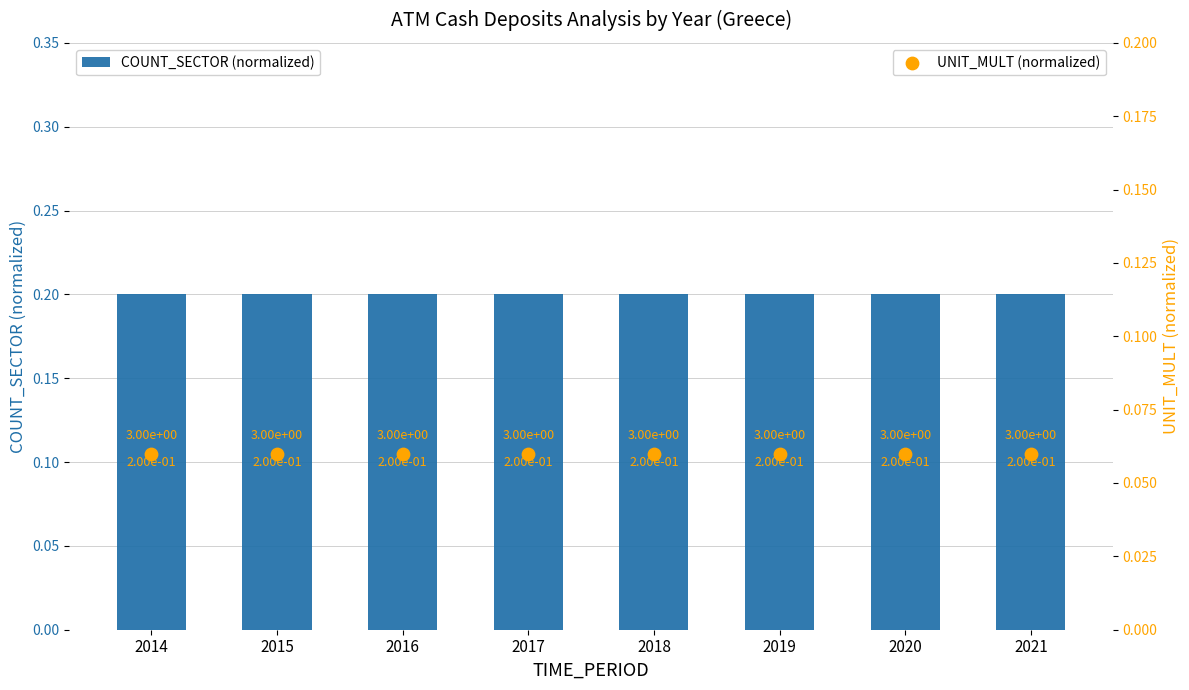

At which category is the sum across all series the highest?

2014